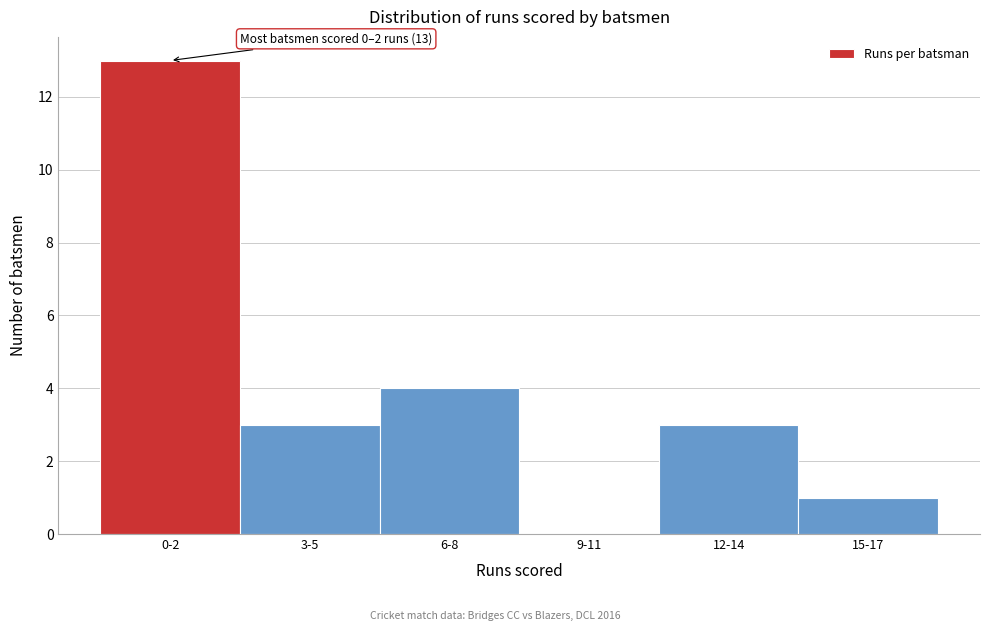

Reading right to left, list all the values displayed in this chart.

15-17=1	12-14=3	9-11=0	6-8=4	3-5=3	0-2=13